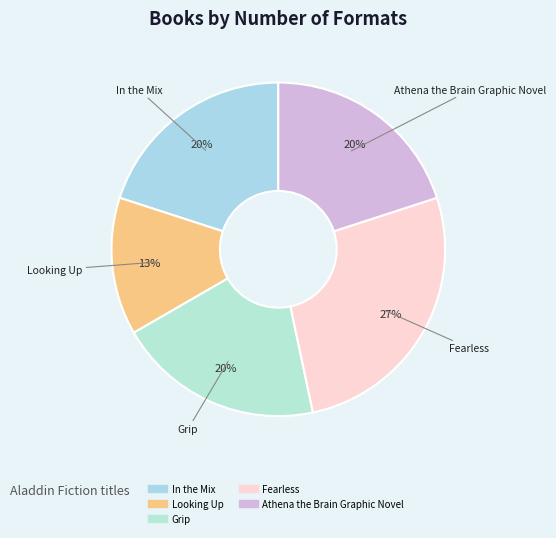

Is the sum of Fearless and Grip greater than half?

No